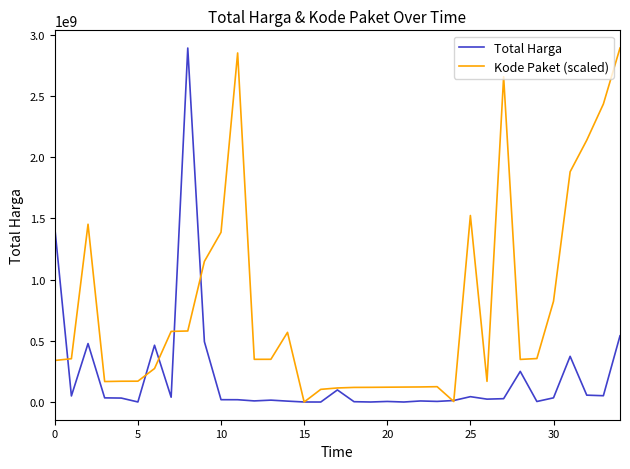

What is the maximum value for Total Harga?

2892122000.0